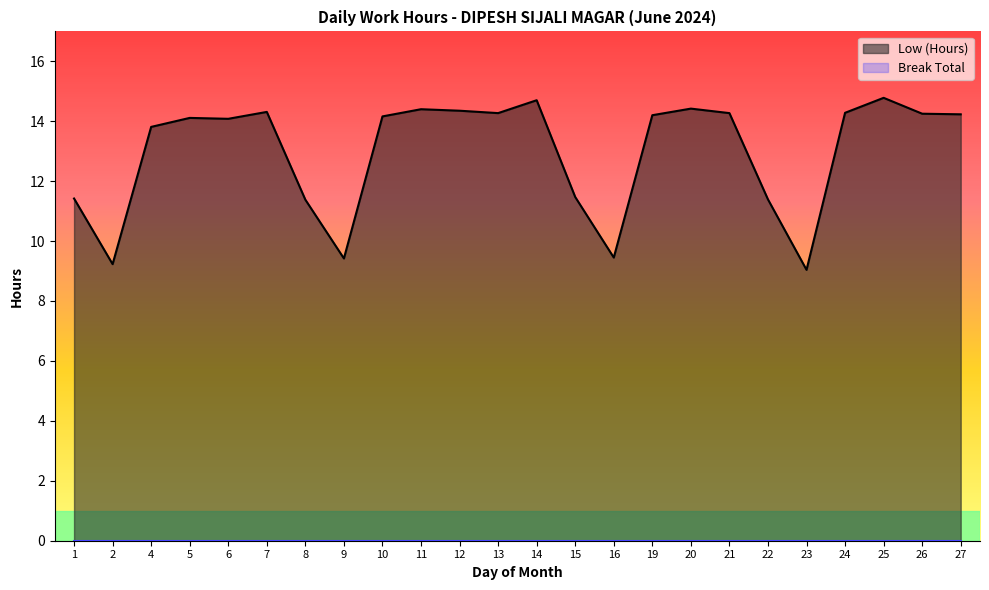

At which category does the chart reach its peak across all series?

25